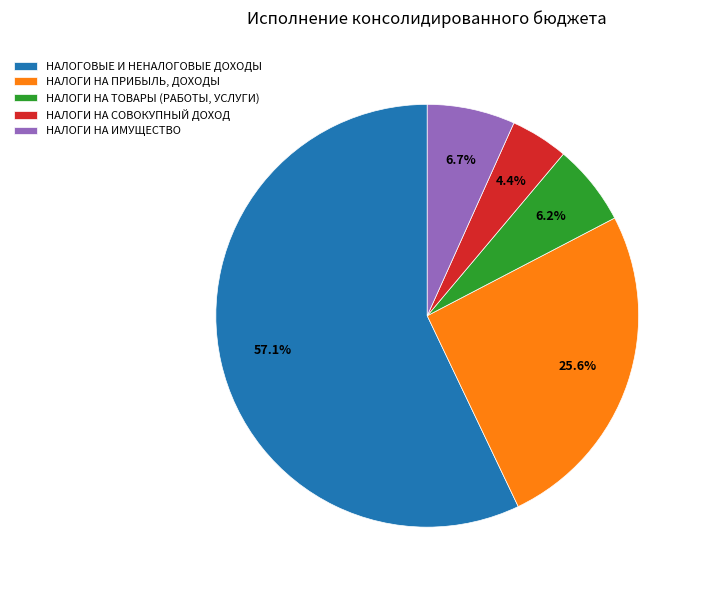

To the nearest percent, what portion does НАЛОГИ НА ТОВАРЫ (РАБОТЫ, УСЛУГИ) represent?

6%